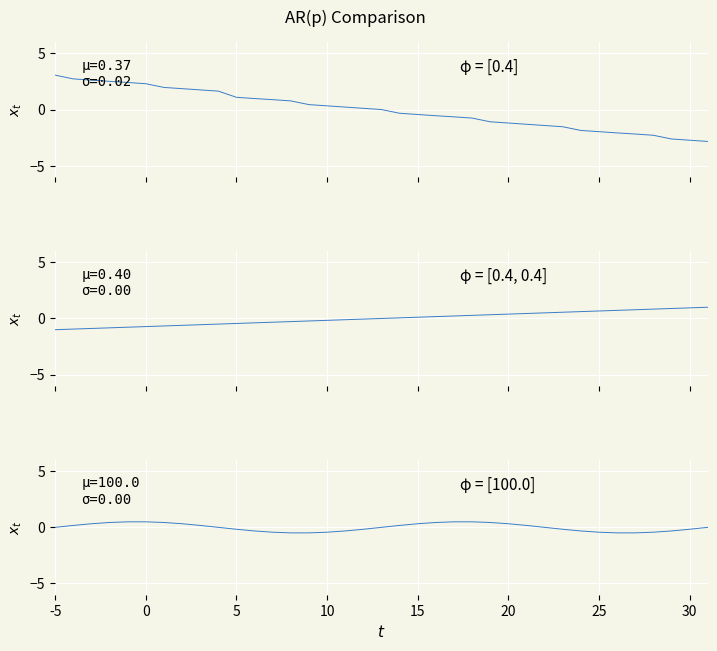

How many positive values does the Kogunenud intressid series have?

19